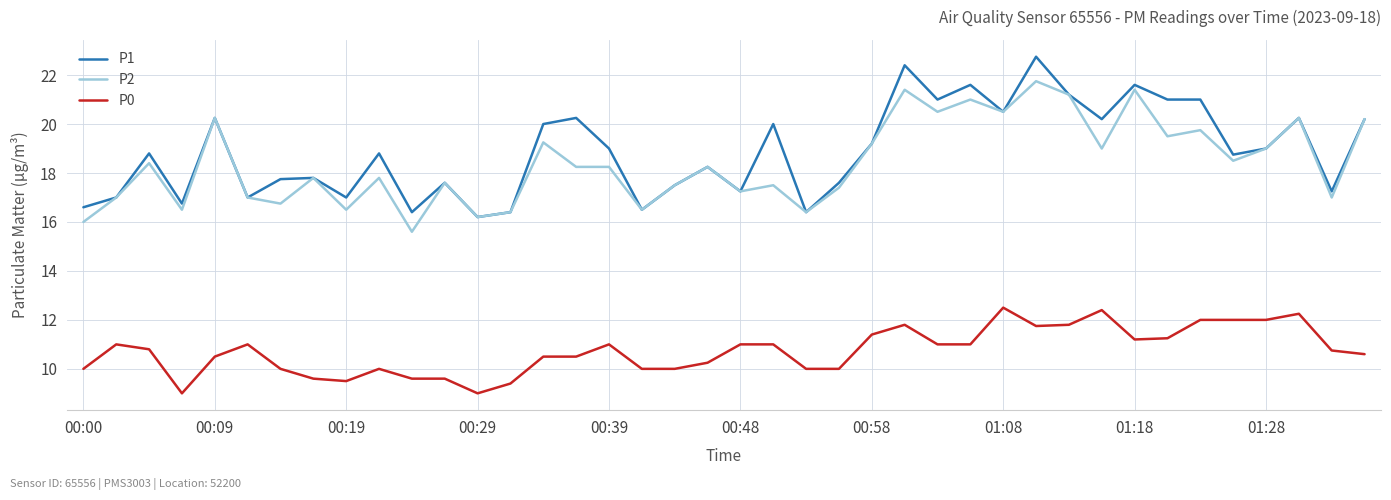

Rank the series by their maximum value, from highest to lowest.

P1, P2, P0